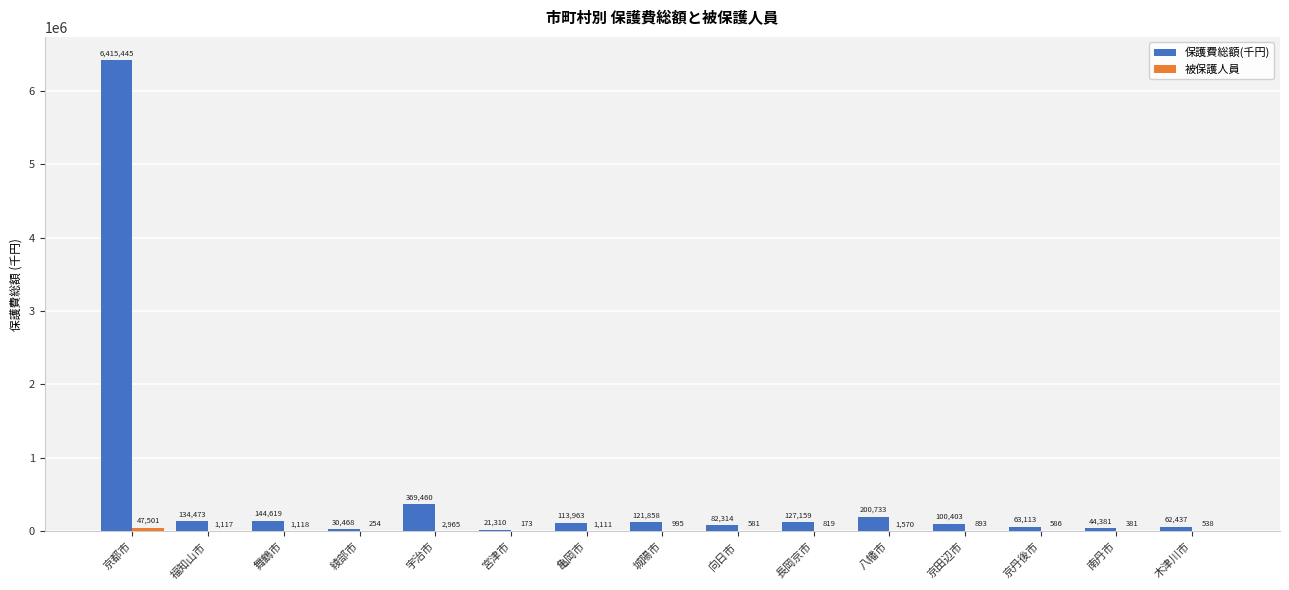

What is the sum of all 保護費総額(千円) values?

8032136